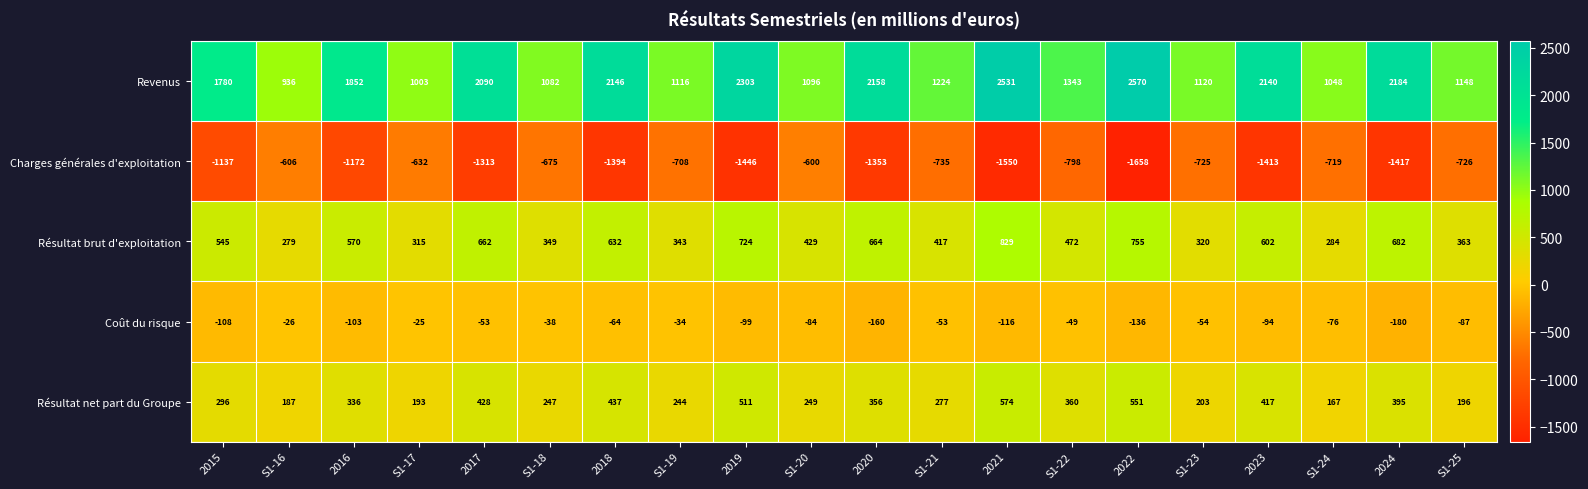

Between 2018 and 2022, which series saw the biggest shift?

Revenus